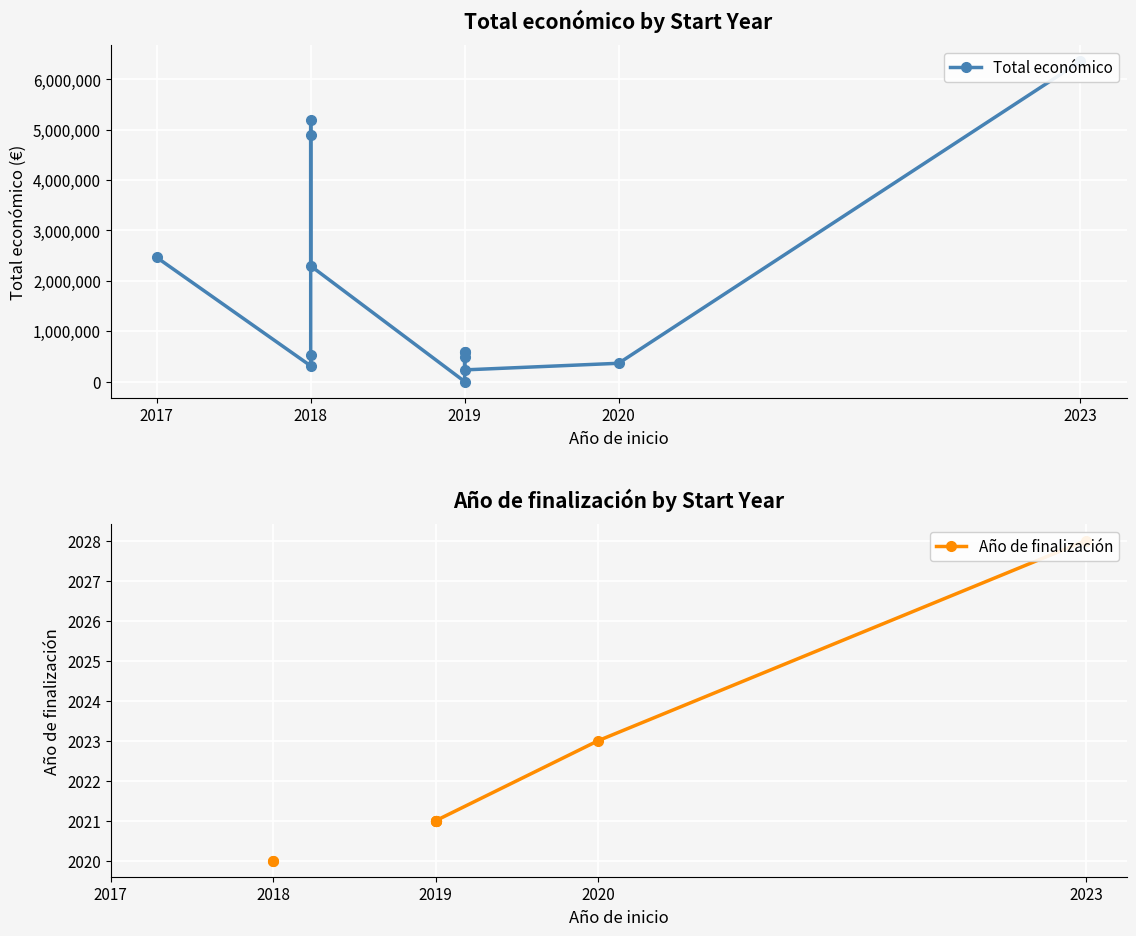

Is it true that Total económico equals 2296067.0 at 2018?

True